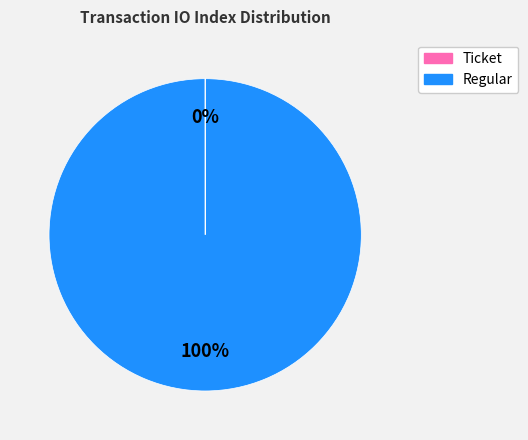

True or false: Regular accounts for 100% of the total.

True